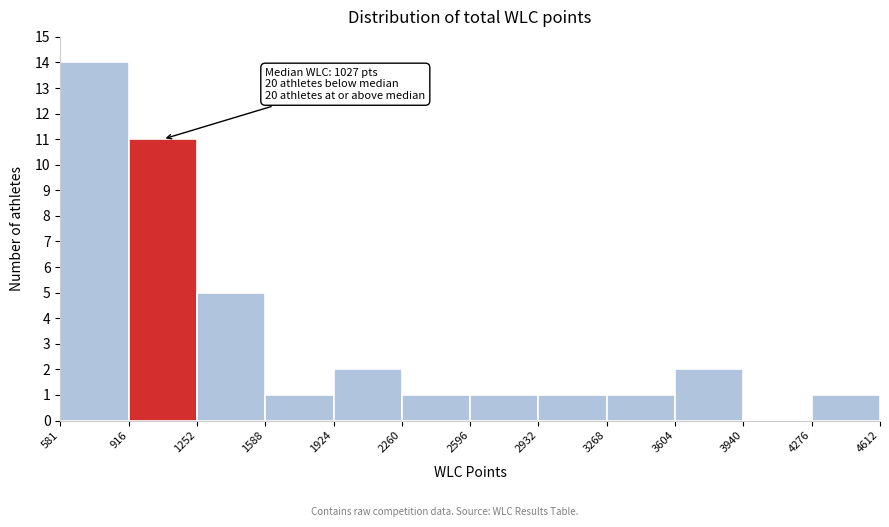

Which range on the x-axis has the tallest bar?

581 to 916